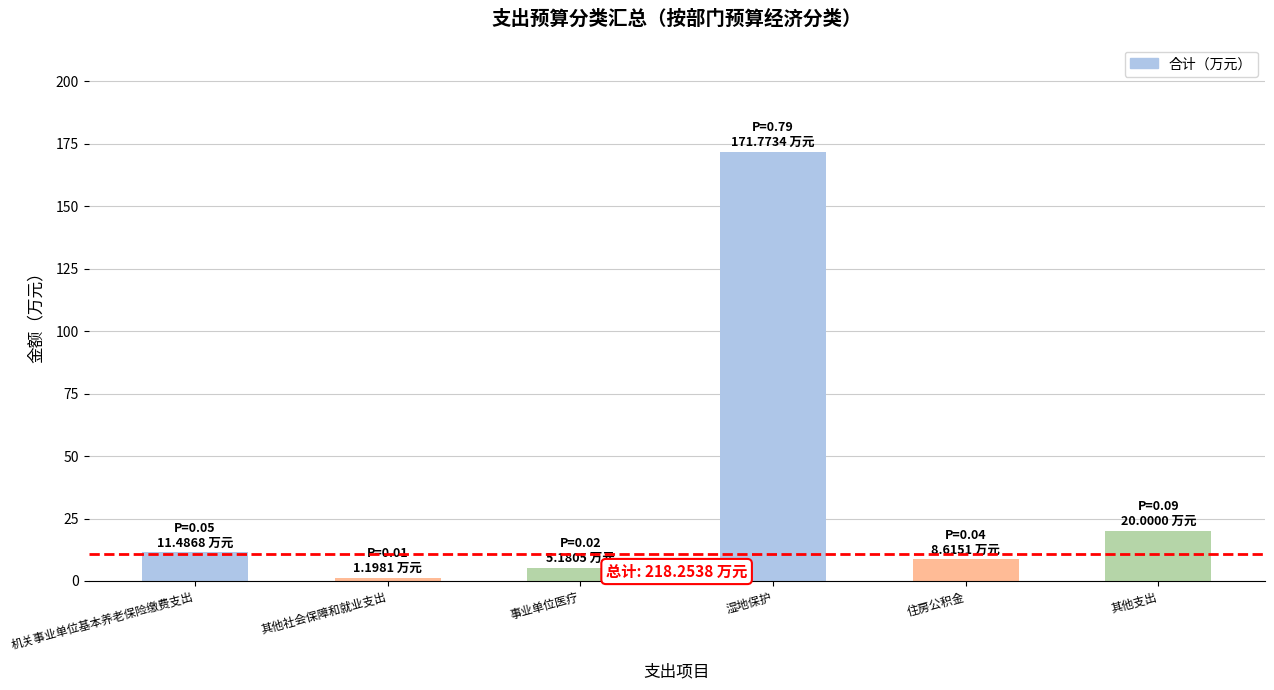

How many bars are there in total?

6